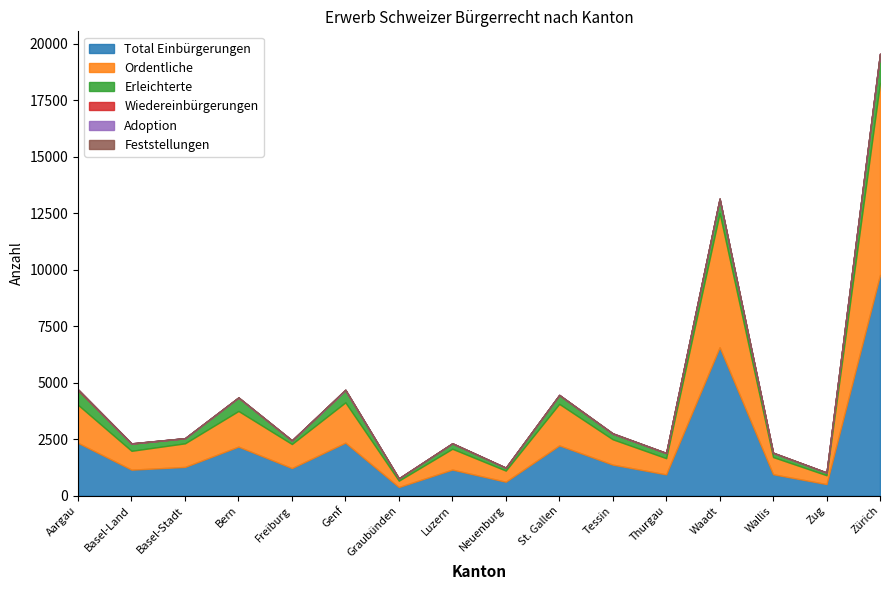

At which category is the sum across all series the highest?

Zürich